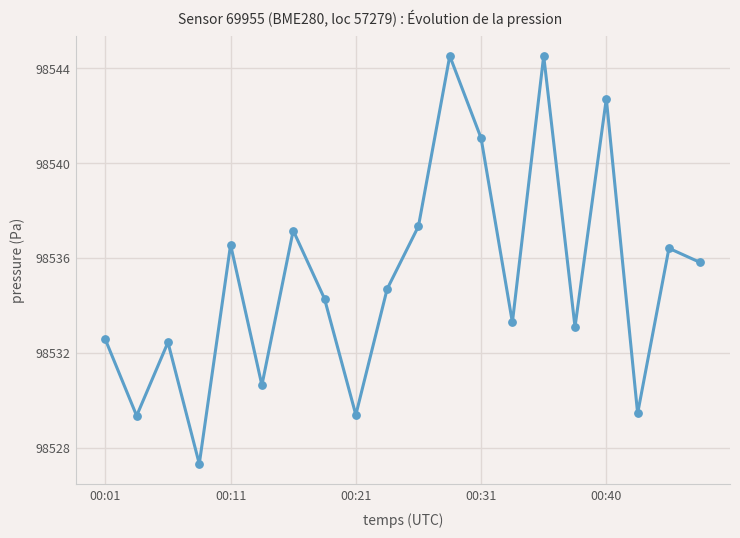

What is the maximum value shown in the chart?

98544.5